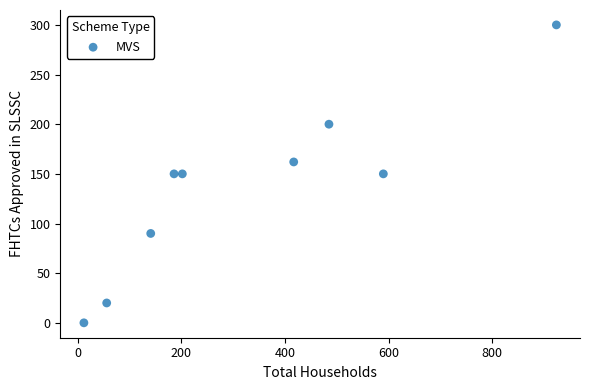

What is the average Y value?

136